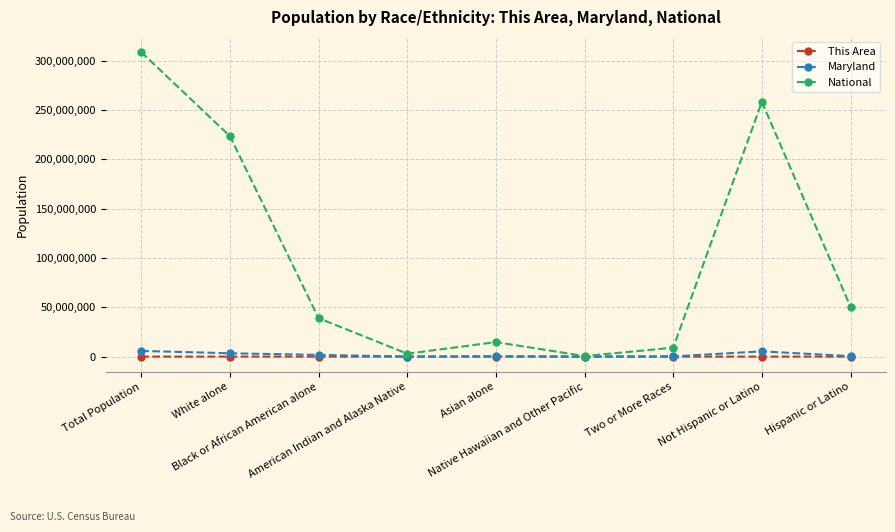

Count the number of data series in this chart.

3